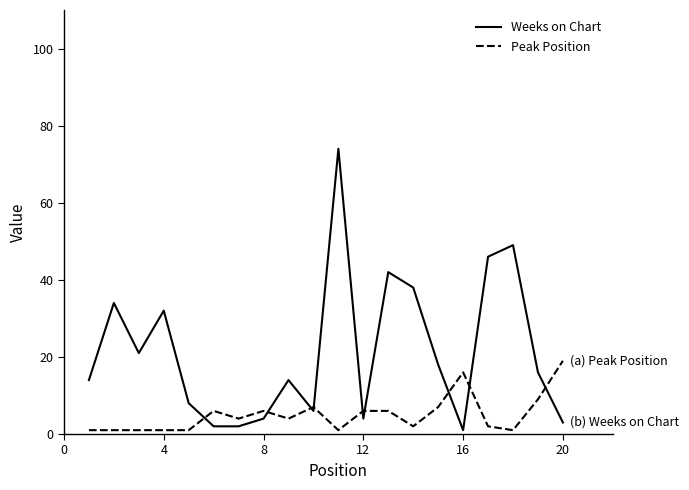

Which series has the largest total across all categories?

Weeks on Chart